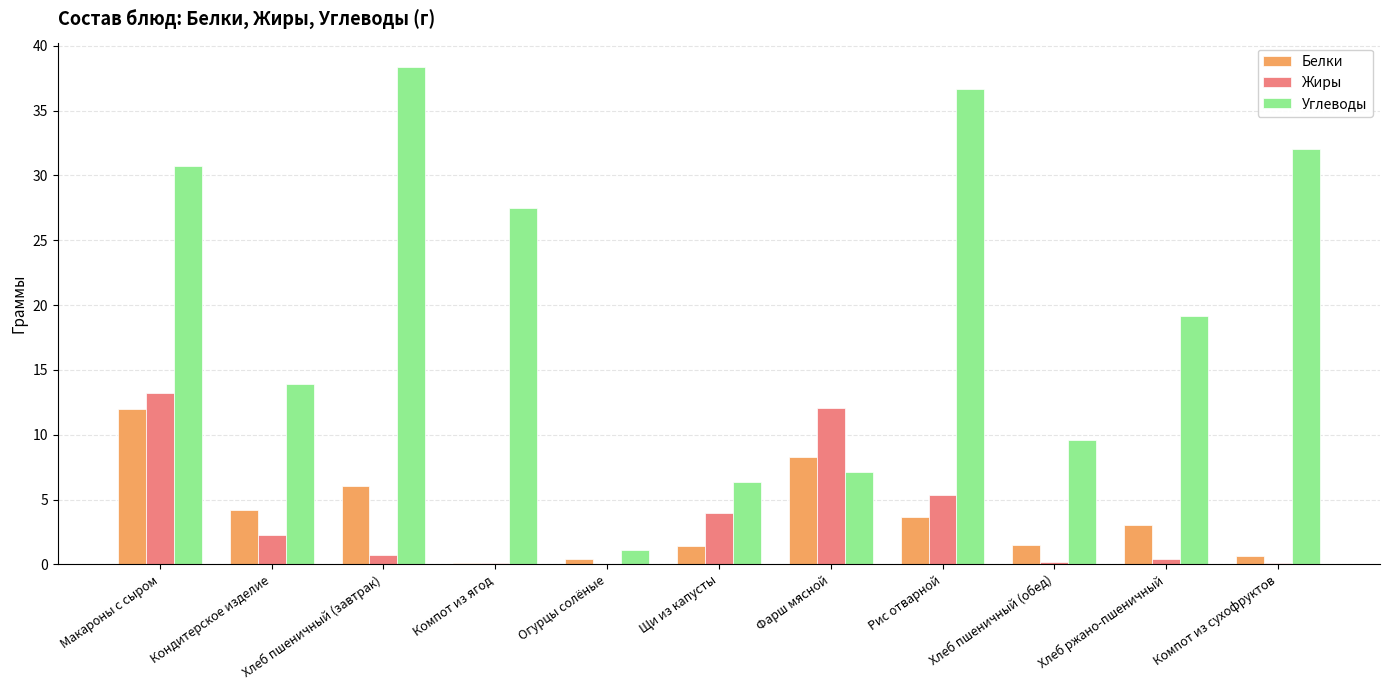

Where does the Углеводы series first go above 19?

Макароны с сыром